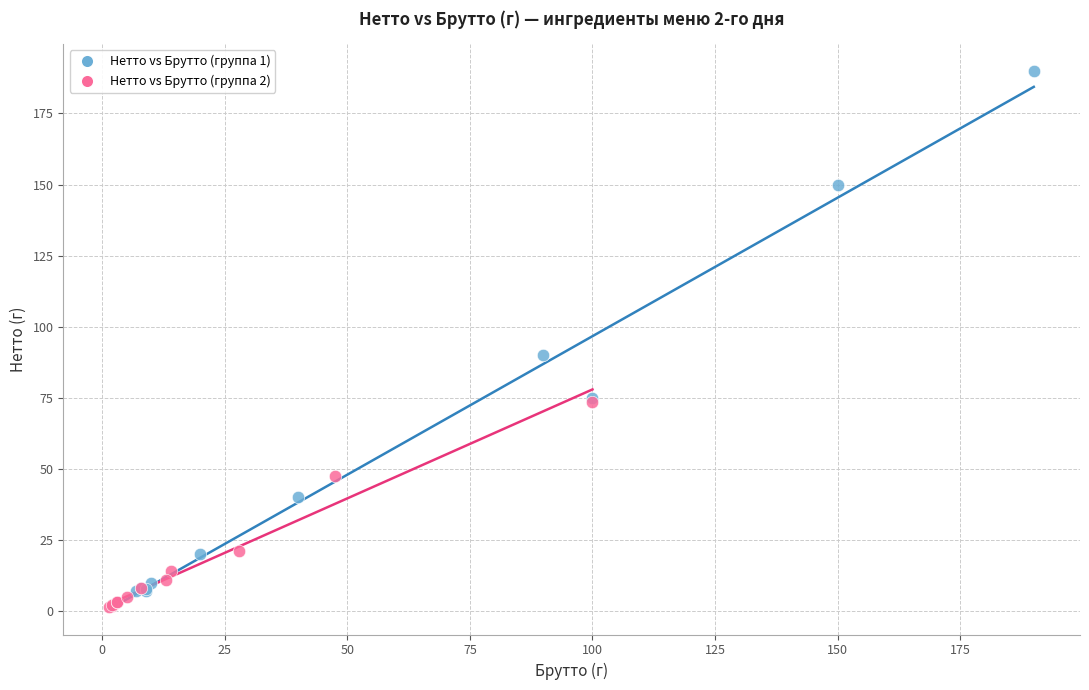

Which series has the widest spread of Y values?

Нетто vs Брутто (группа 1)